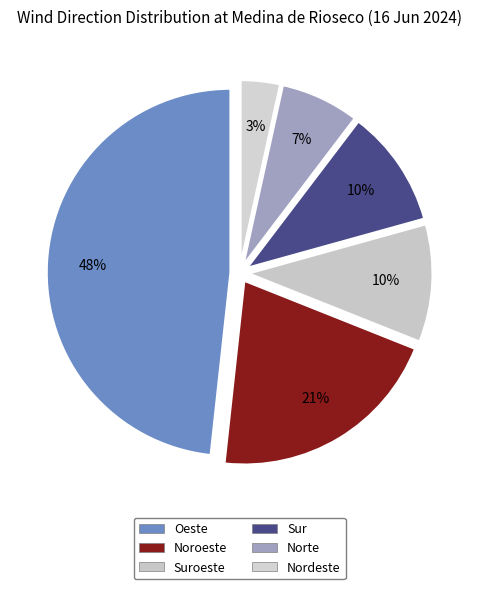

To the nearest percent, what is the combined percentage of Suroeste and Oeste?

59%